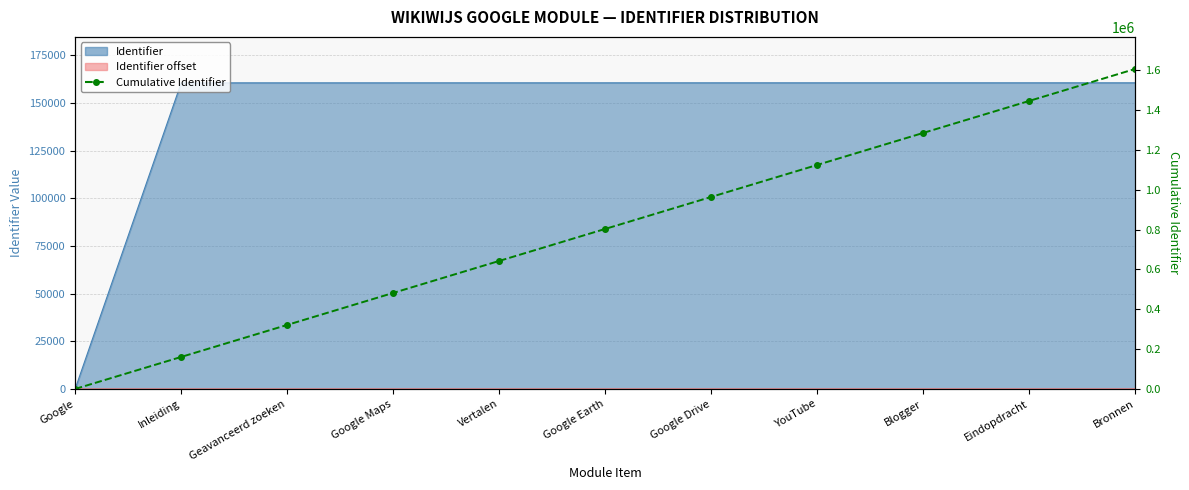

What is the change in value from Google to Google Maps?

+481929